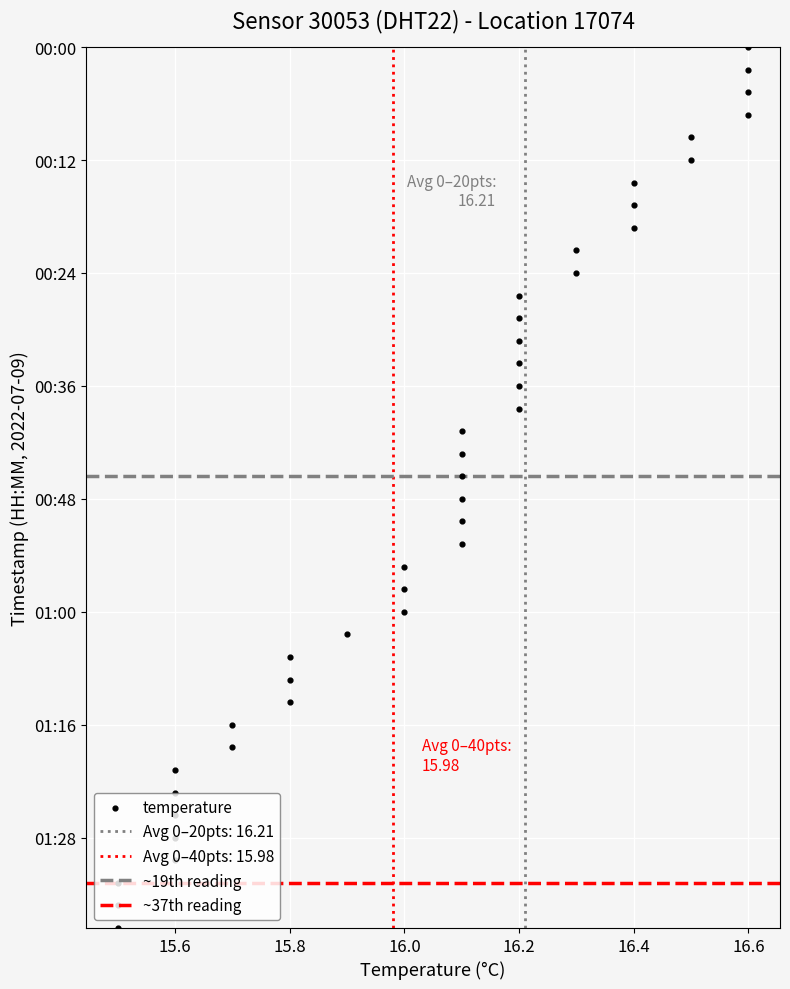

What is the ratio of the value at 01:19 to the value at 01:23?

0.9